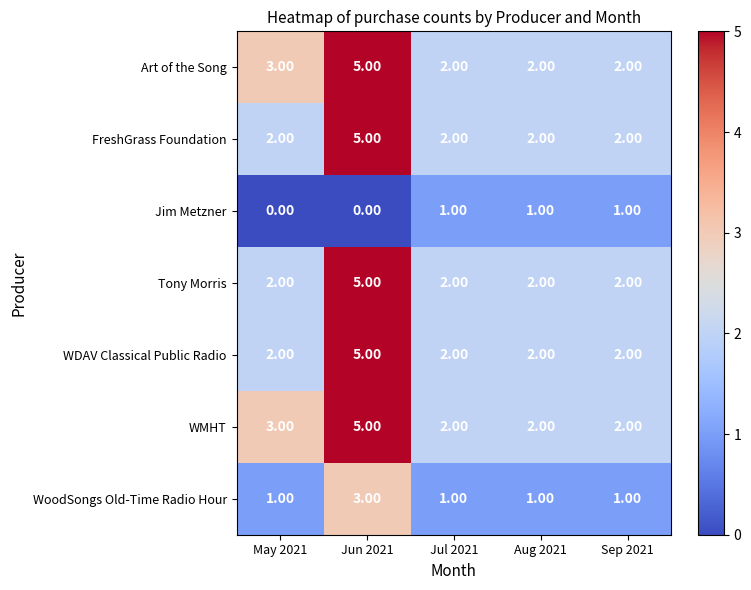

What is the difference between the WDAV Classical Public Radio values at Sep 2021 and Jun 2021?

3